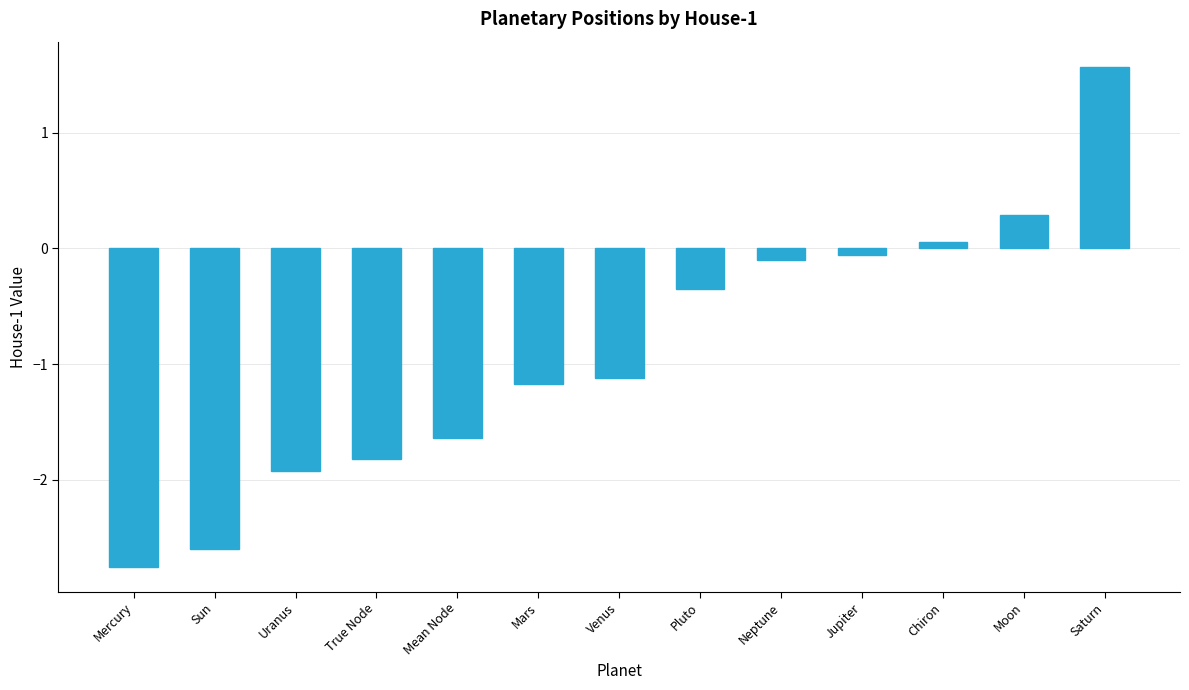

Is it true that the value at Uranus is -2.5?

False